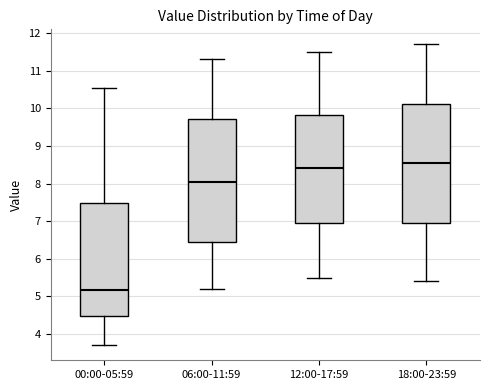

Reading left to right, transcribe this box plot: for each box, give where its median line is, the range the box spans, and where its two whiskers end, as read against the y-axis. The values are not printed on the chart, so give them approximately, as read against the axis.

00:00-05:59: median 5.2, box 4.5 to 7.5, whiskers 3.7 to 10.5
06:00-11:59: median 8.1, box 6.5 to 9.7, whiskers 5.2 to 11.3
12:00-17:59: median 8.4, box 7.0 to 9.8, whiskers 5.5 to 11.5
18:00-23:59: median 8.6, box 7.0 to 10.1, whiskers 5.4 to 11.7